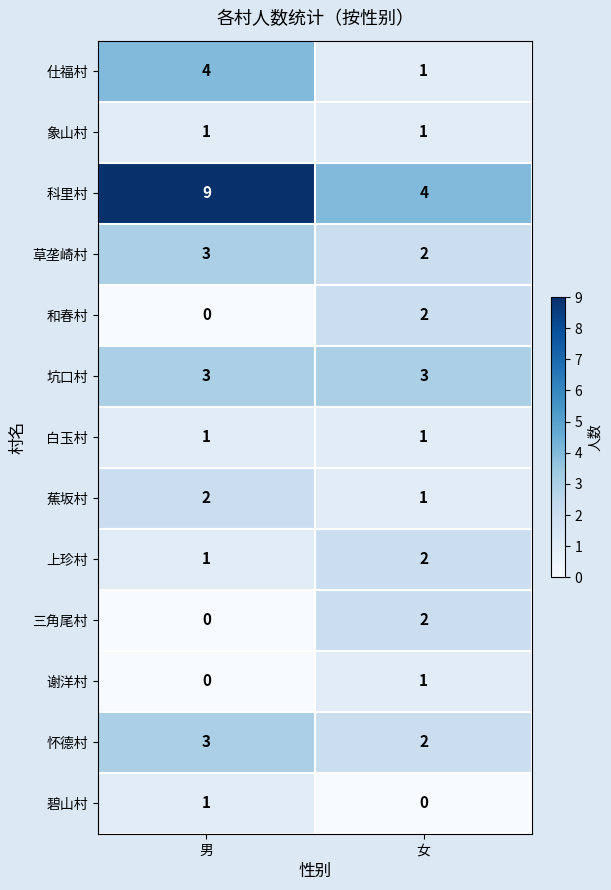

At which category is the sum across all series the highest?

男